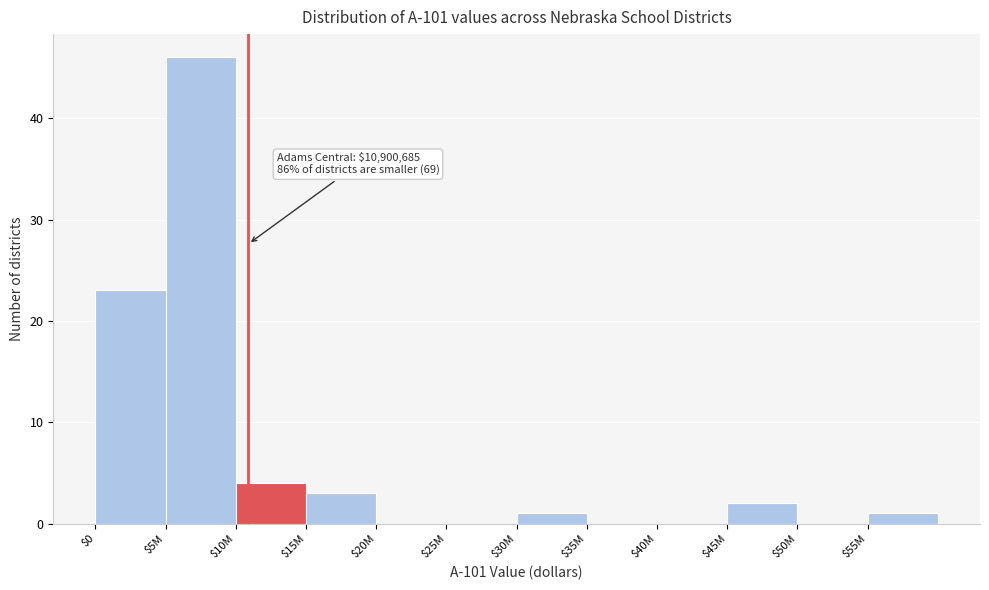

What is the sum of all values?

80